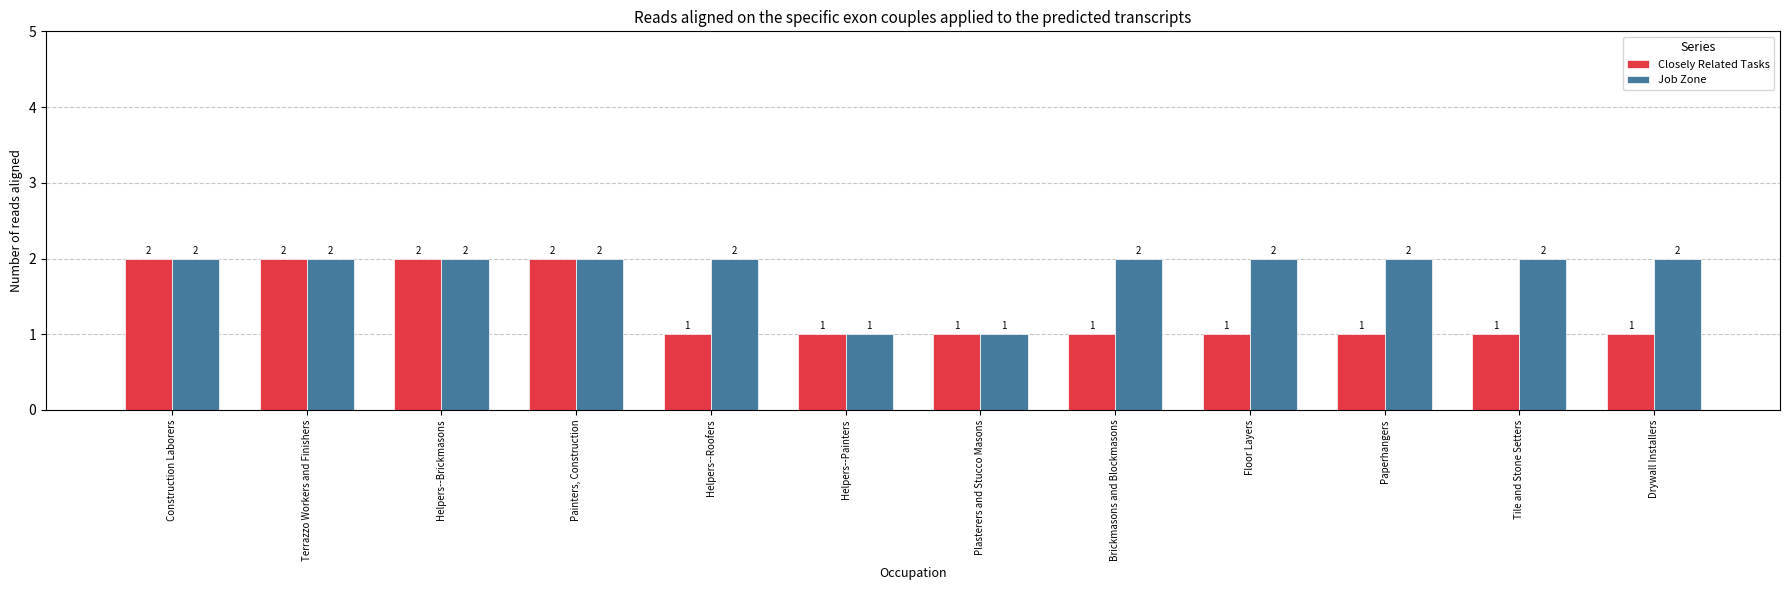

Count the number of data series in this chart.

2